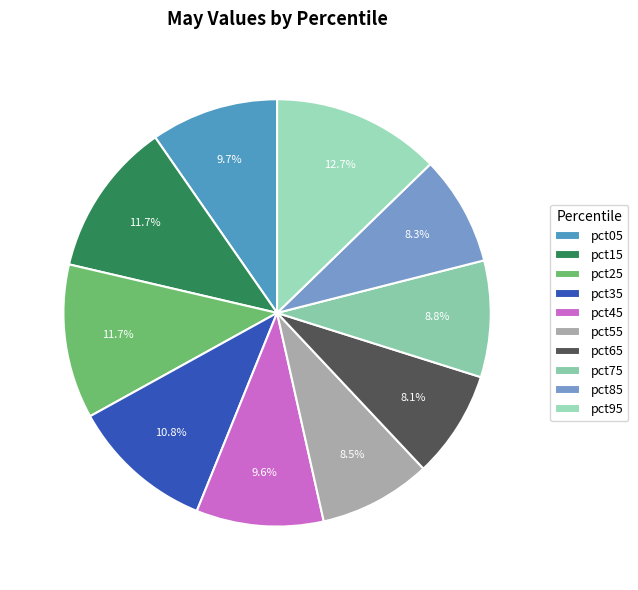

To the nearest percent, what percentage of the pie is pct95?

13%